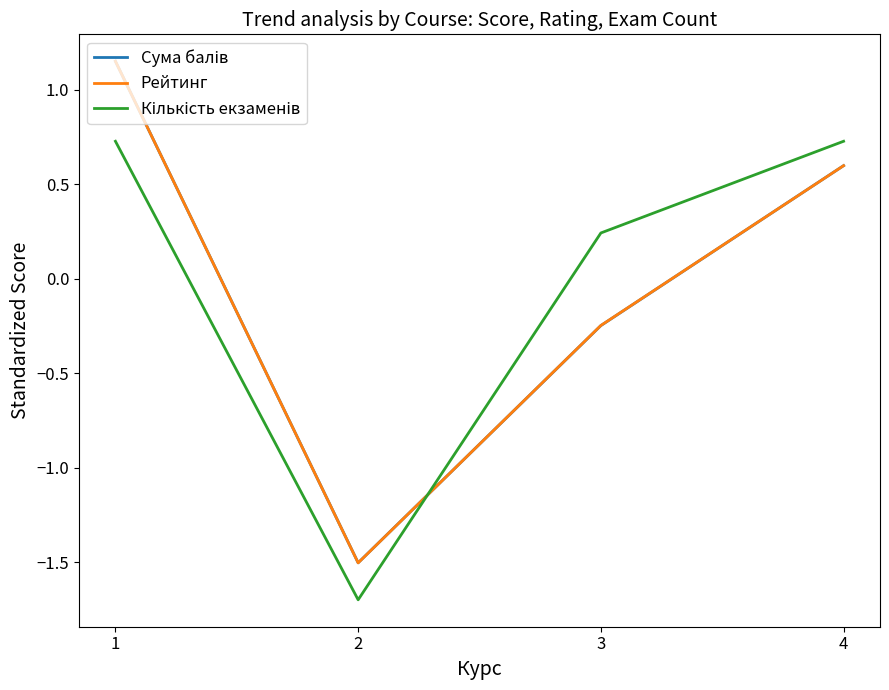

At which category is the sum across all series the highest?

1